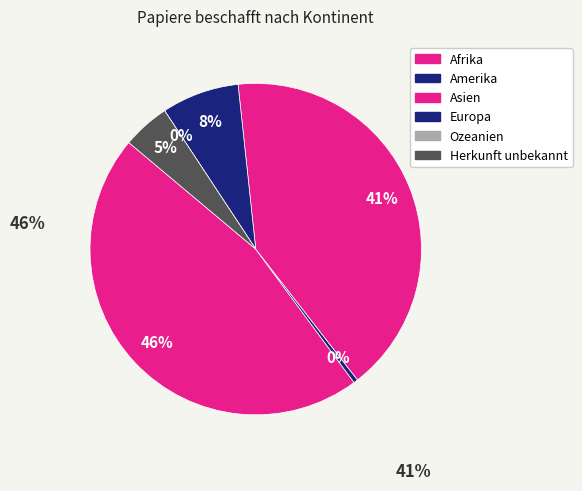

How many slices are in this pie chart?

6